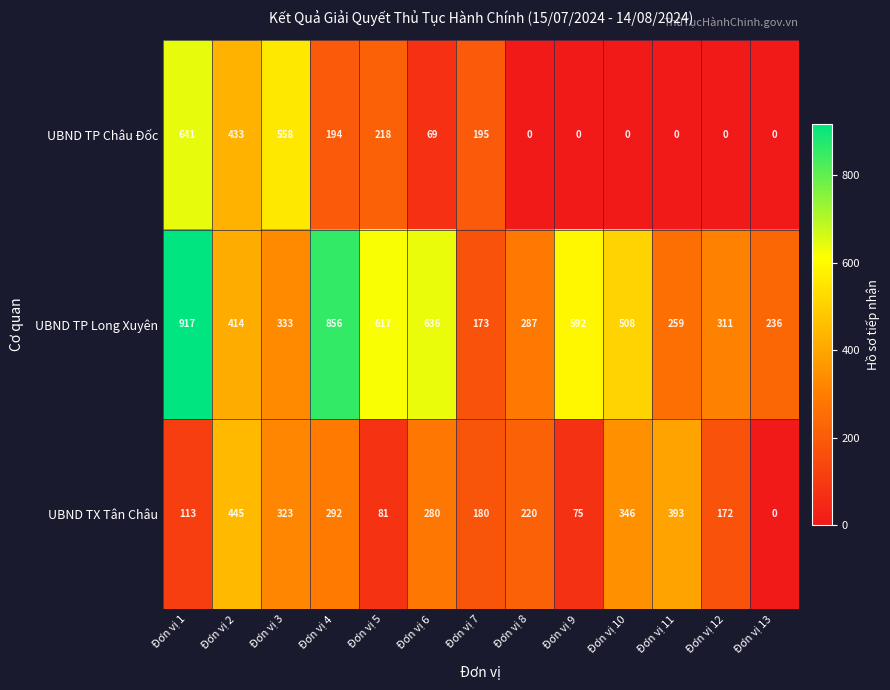

Which label corresponds to the largest value in the chart?

Đơn vị 1